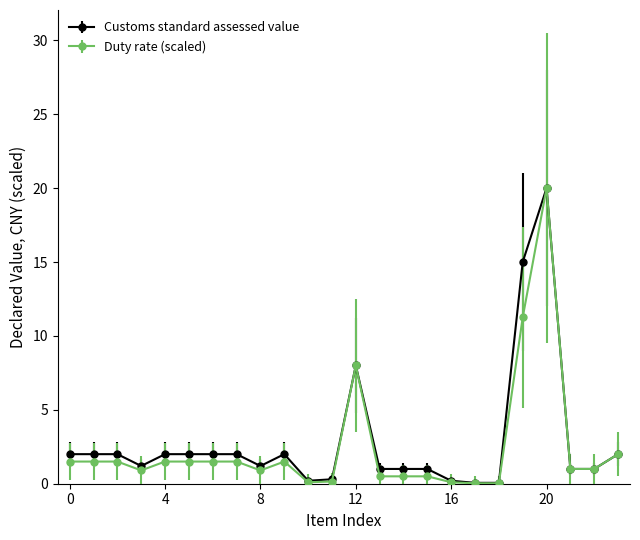

Which series has the largest range (max minus min)?

Duty rate (scaled)